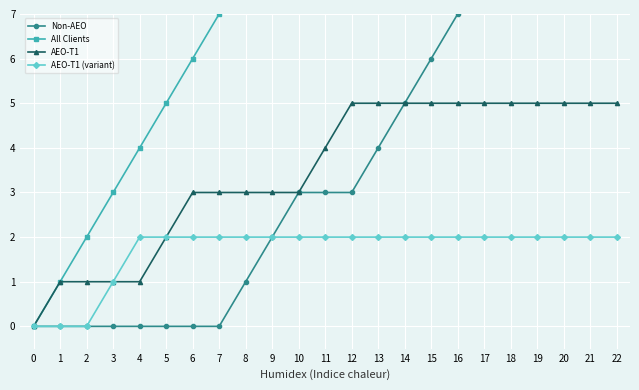

How many distinct data groups are displayed?

4